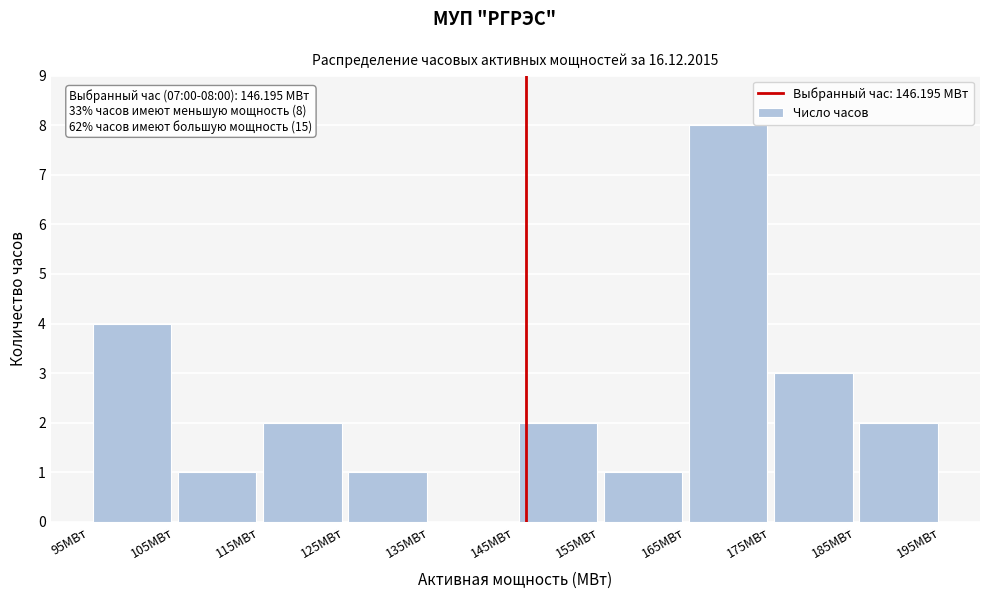

Which range on the x-axis has the tallest bar?

165 to 175